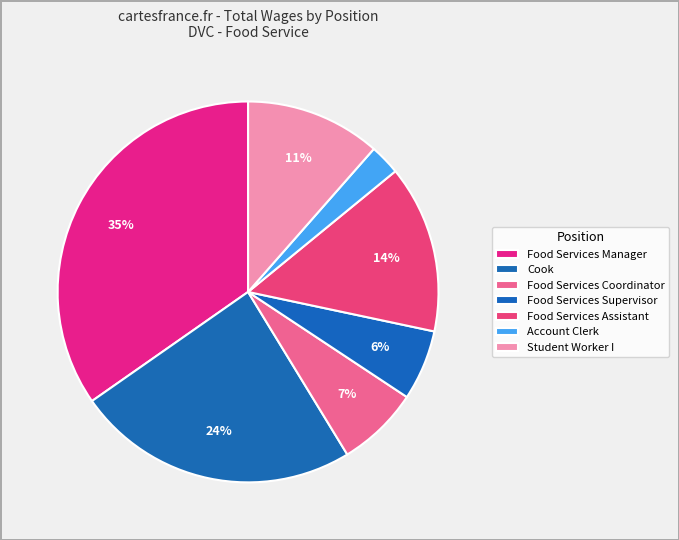

Between Cook and Account Clerk, which is larger?

Cook